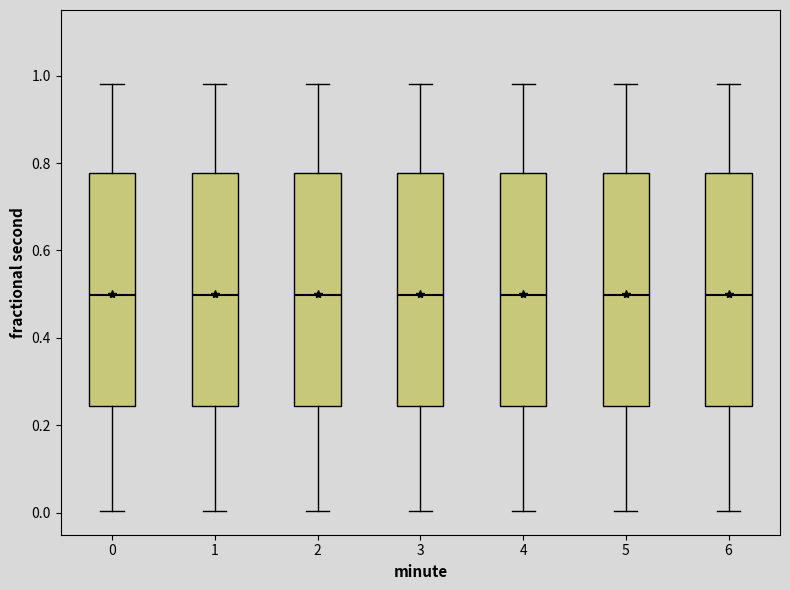

Reading left to right, read every box against the y-axis: the position of its median line, the range the box covers, and the ends of its whiskers. The values are not printed on the chart, so give them approximately, as read against the axis.

0: median 0.50, box 0.24 to 0.78, whiskers 0.00 to 0.98
1: median 0.50, box 0.24 to 0.78, whiskers 0.00 to 0.98
2: median 0.50, box 0.24 to 0.78, whiskers 0.00 to 0.98
3: median 0.50, box 0.24 to 0.78, whiskers 0.00 to 0.98
4: median 0.50, box 0.24 to 0.78, whiskers 0.00 to 0.98
5: median 0.50, box 0.24 to 0.78, whiskers 0.00 to 0.98
6: median 0.50, box 0.24 to 0.78, whiskers 0.00 to 0.98